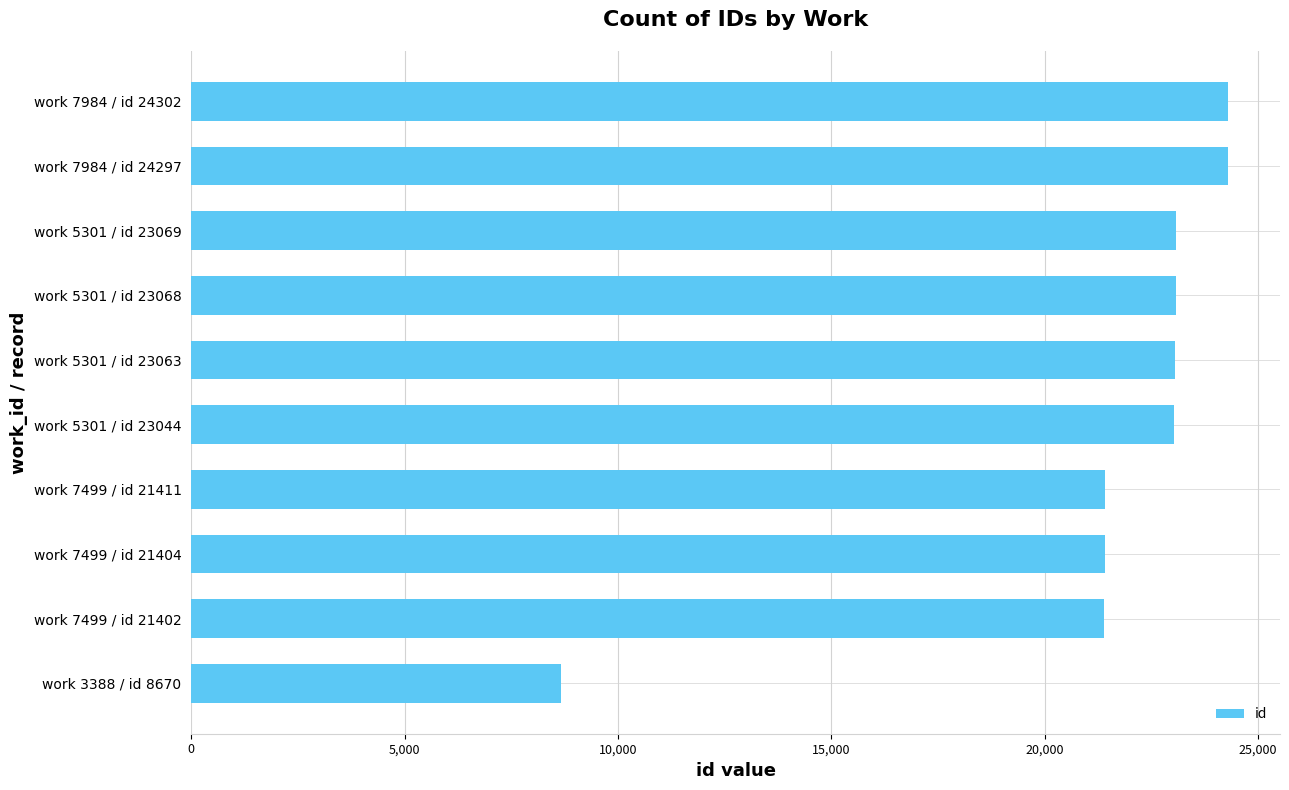

What is the difference between the maximum and minimum values?

15632